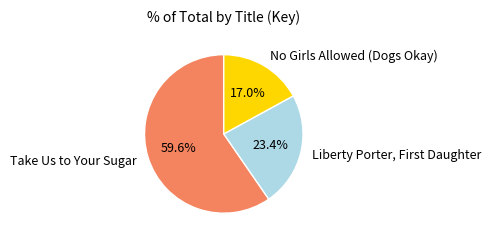

Is there any slice that represents more than half of the pie?

Yes